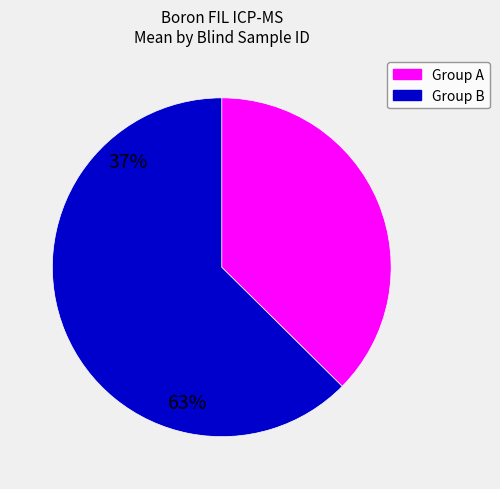

Is there any slice that represents more than half of the pie?

Yes